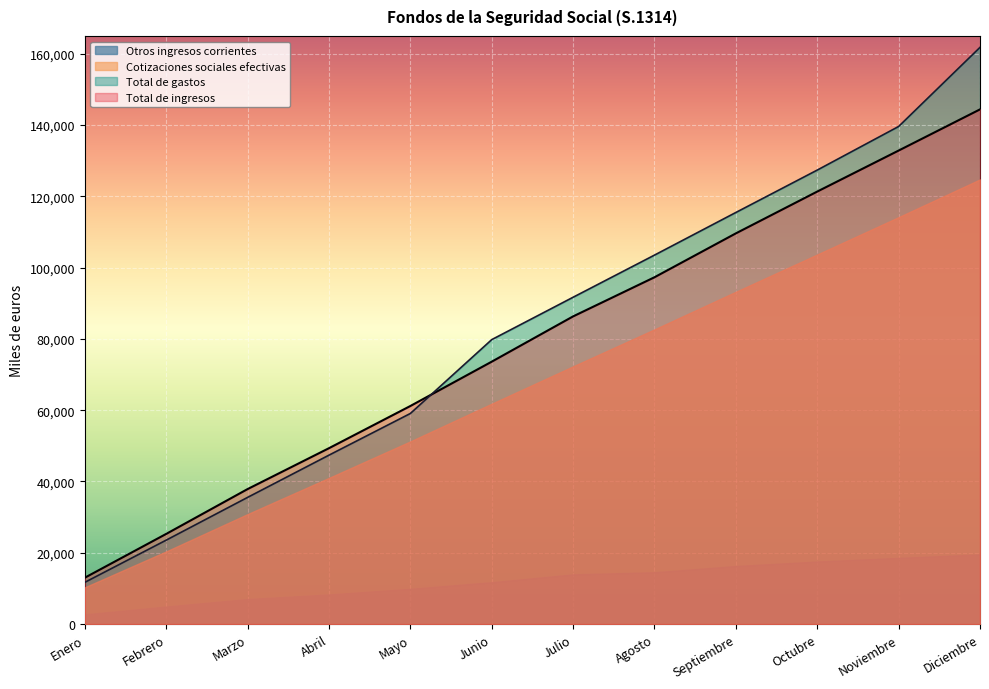

What is the difference between the maximum and minimum values in the Total de ingresos series?

131405